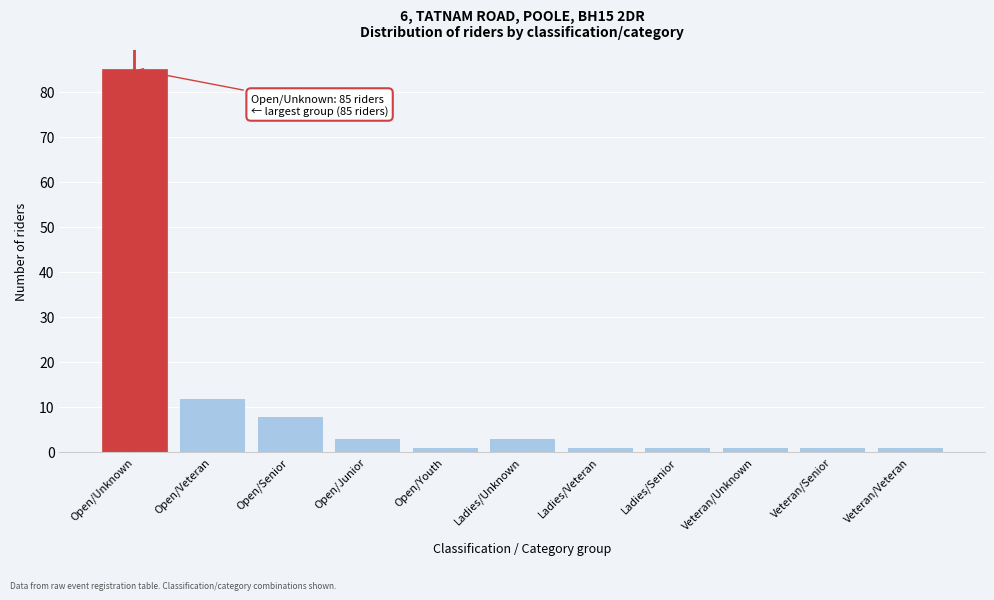

Reading left to right, what are all the values shown in this chart?

85	12	8	3	1	3	1	1	1	1	1